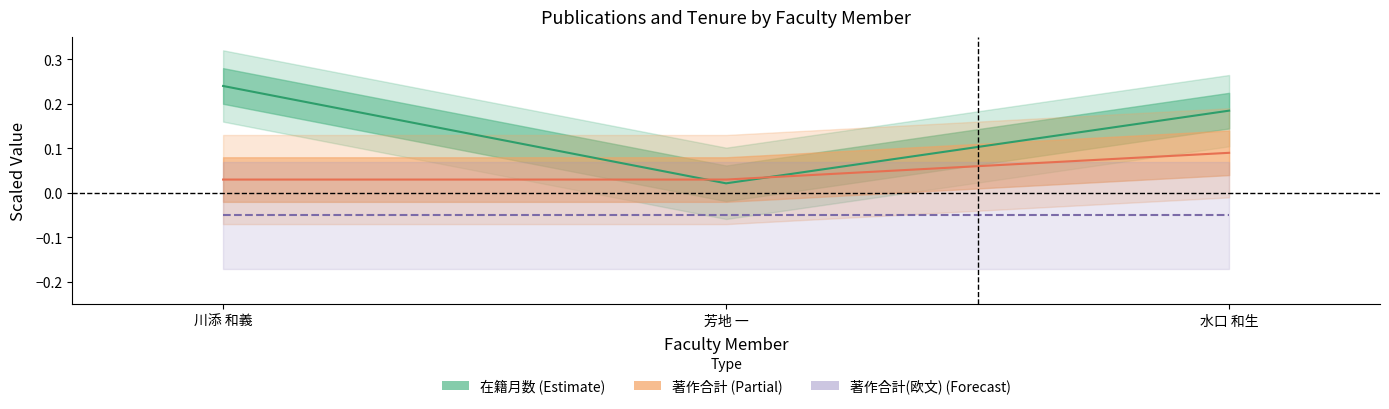

Which series has the largest range (max minus min)?

在籍月数